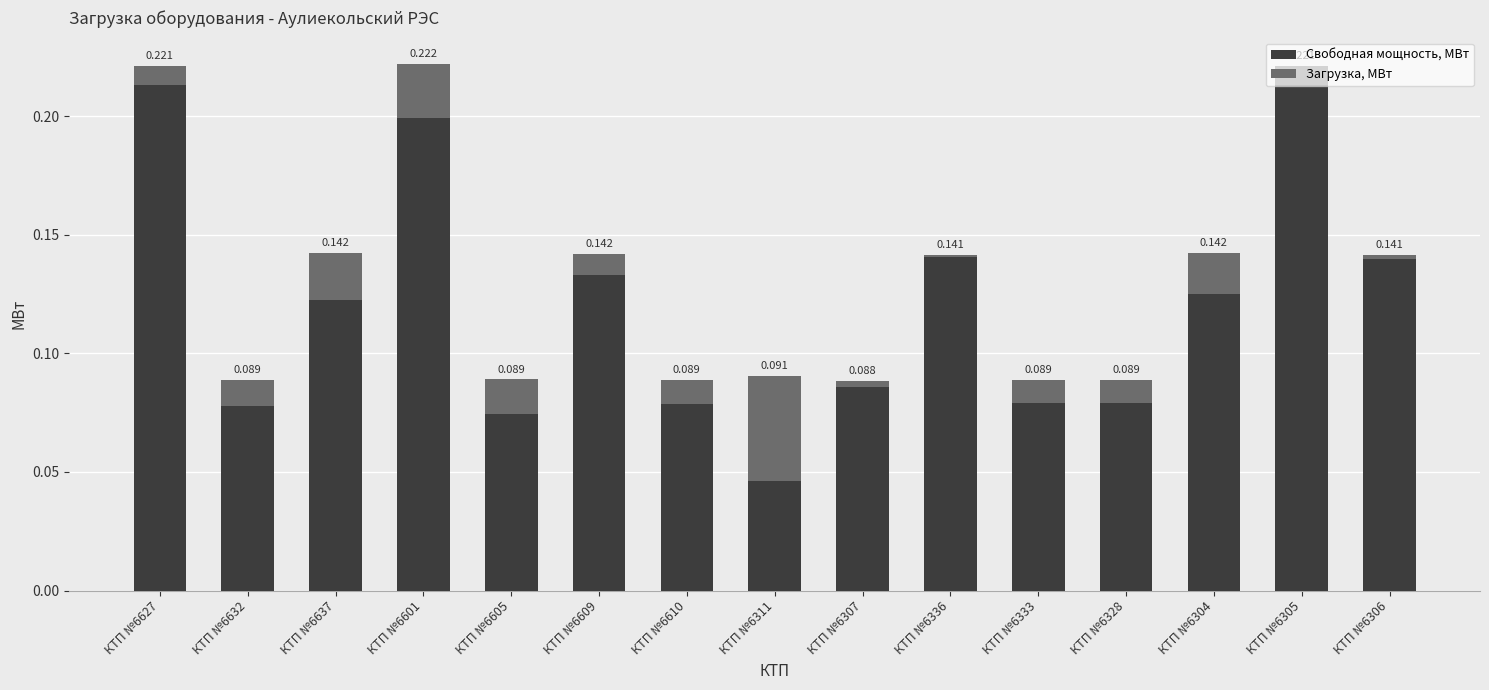

Count the number of categories in the chart.

15